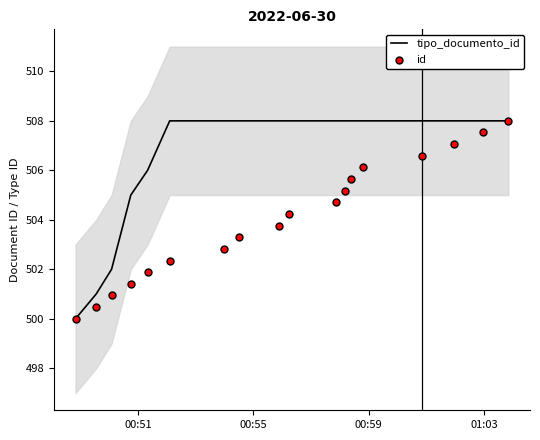

What is the highest value of the tipo_documento_id series?

508